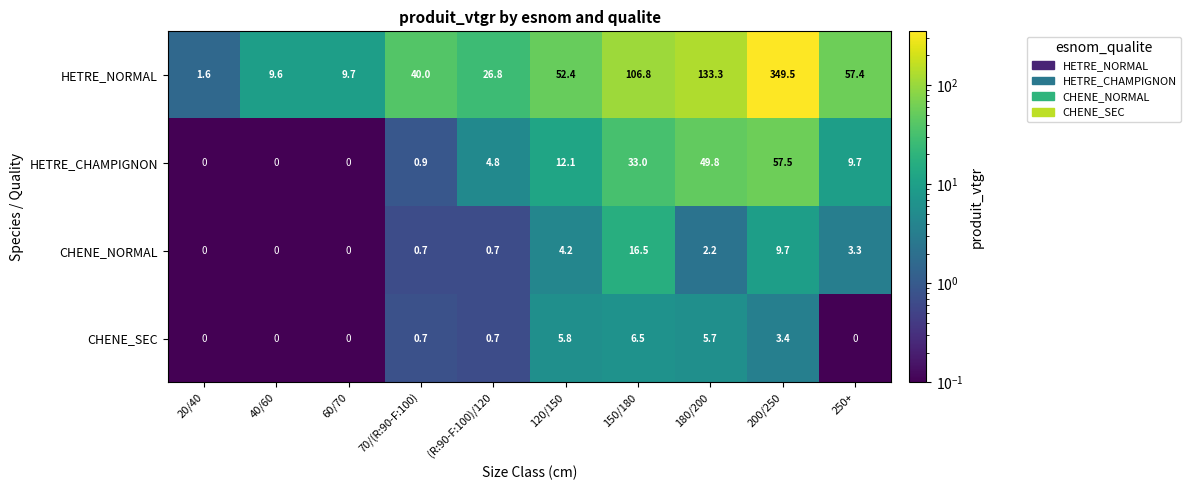

What is the total value across all series at (R:90-F:100)/120?

33.0